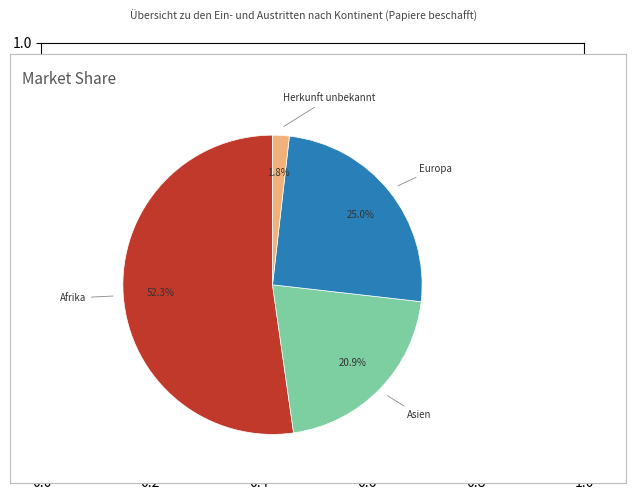

Is there a majority slice in this chart?

Yes